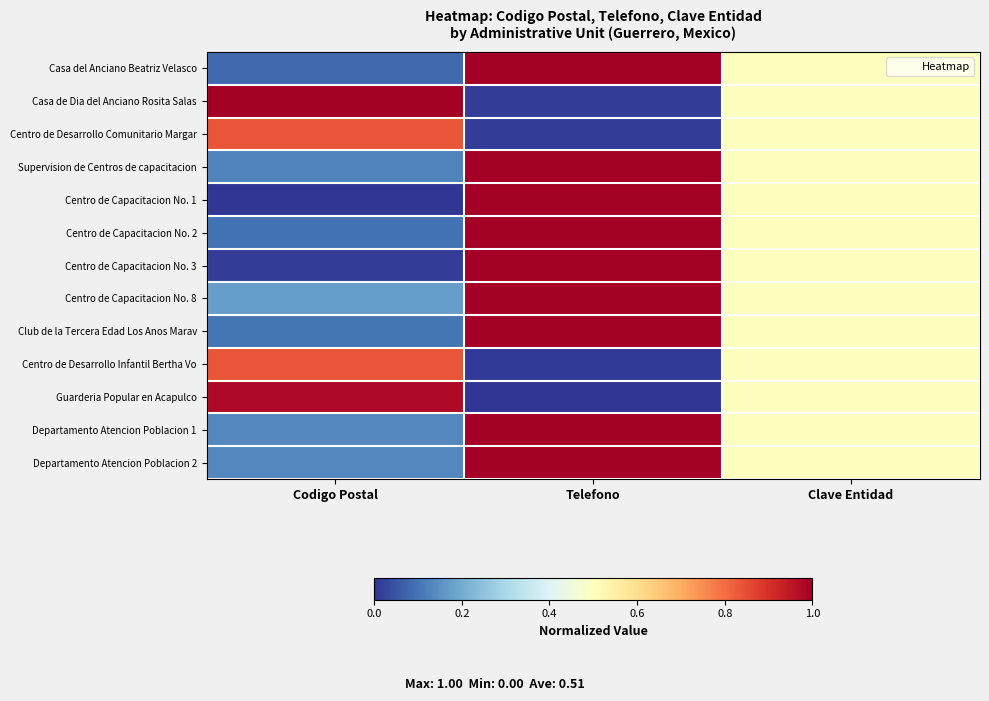

At Clave Entidad, list the series in order from smallest to largest.

Casa del Anciano Beatriz Velasco, Casa de Dia del Anciano Rosita Salas, Centro de Desarrollo Comunitario Margar, Supervision de Centros de capacitacion, Centro de Capacitacion No. 1, Centro de Capacitacion No. 2, Centro de Capacitacion No. 3, Centro de Capacitacion No. 8, Club de la Tercera Edad Los Anos Marav, Centro de Desarrollo Infantil Bertha Vo, Guarderia Popular en Acapulco, Departamento Atencion Poblacion 1, Departamento Atencion Poblacion 2